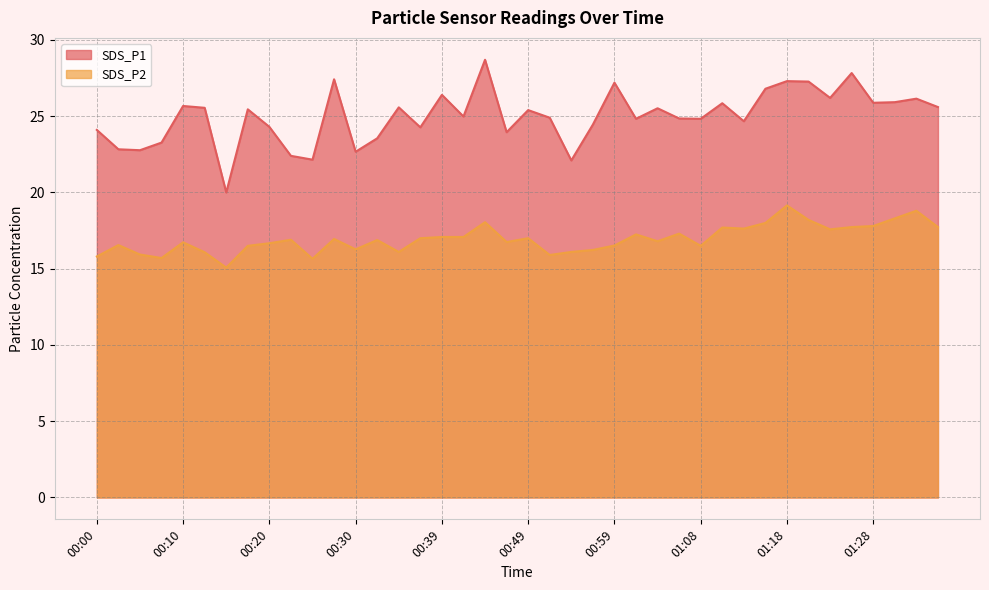

What is the difference between the maximum and minimum values in the SDS_P1 series?

8.7